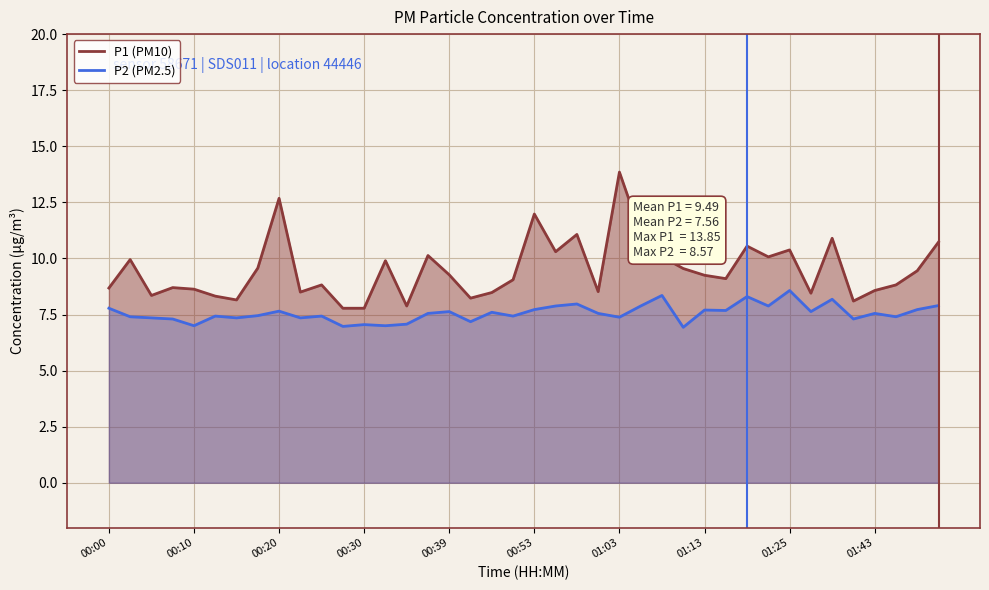

Rank the series by their average value, from highest to lowest.

P1 (PM10), P2 (PM2.5)